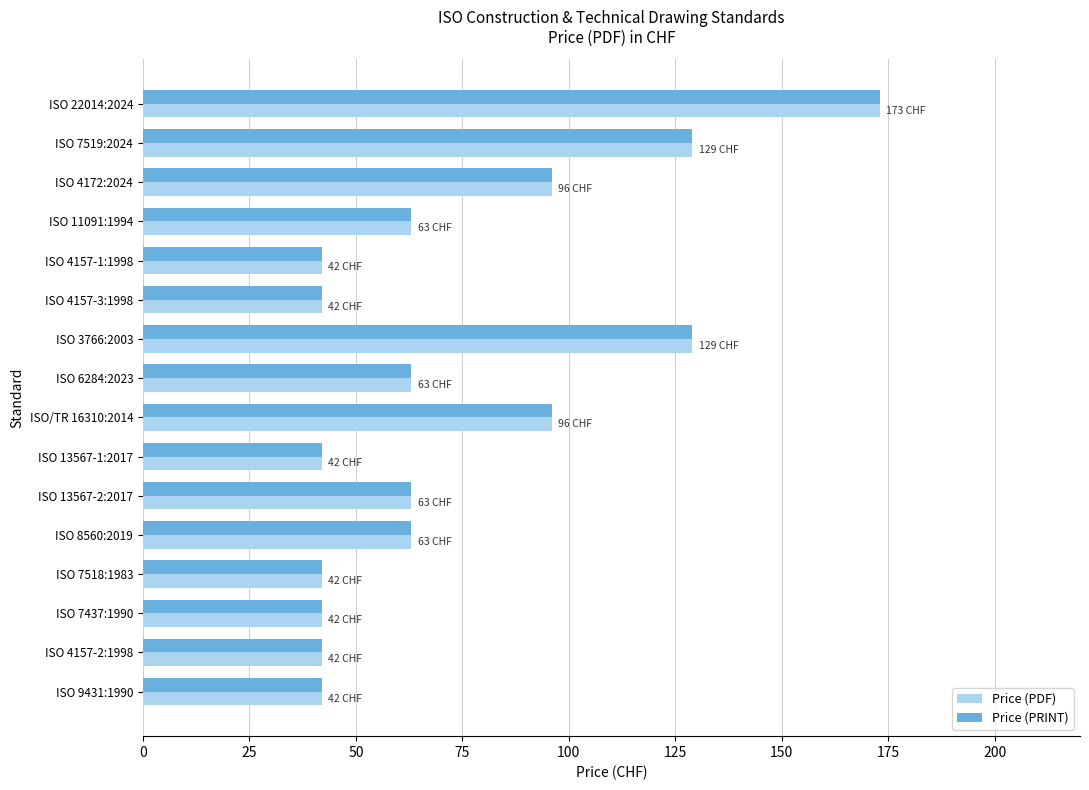

At how many categories does at least one series exceed 86?

5